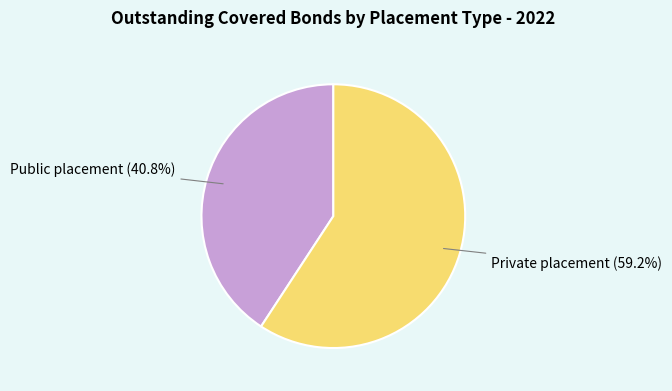

How many segments does this pie chart have?

2